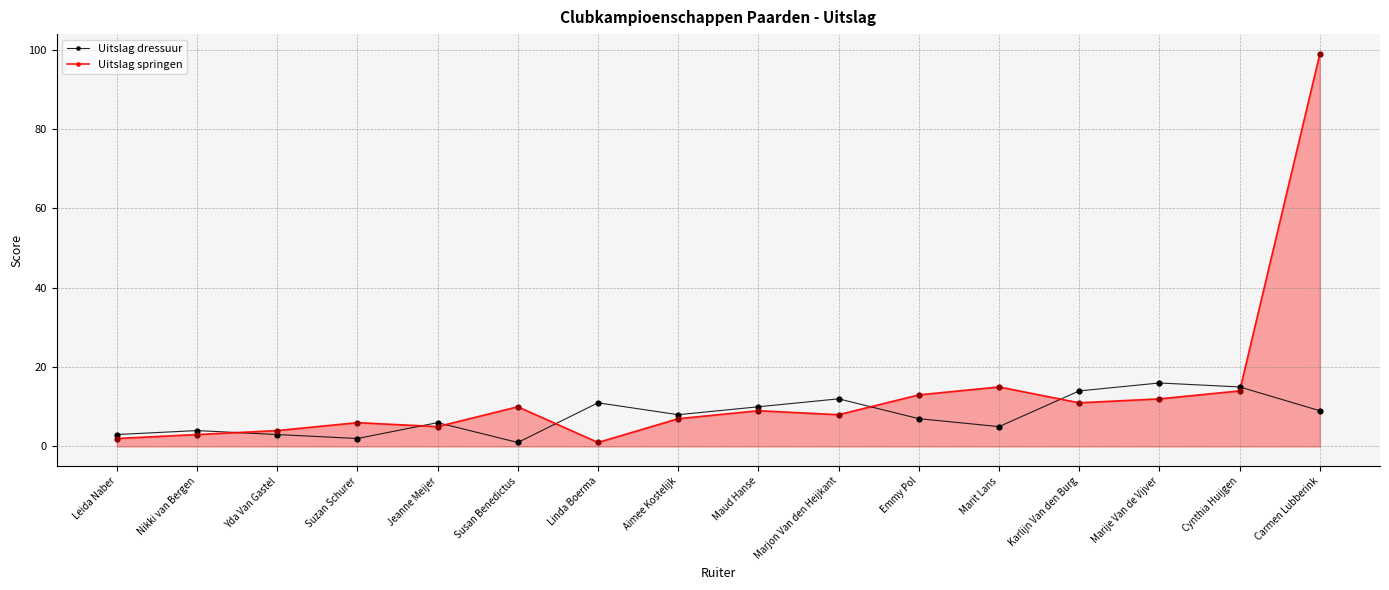

Which series has the largest range (max minus min)?

Uitslag springen